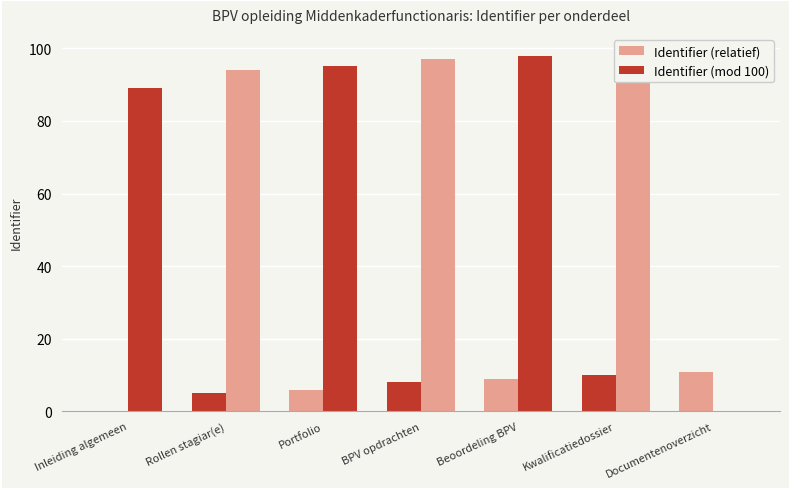

Are the bars horizontal?

No